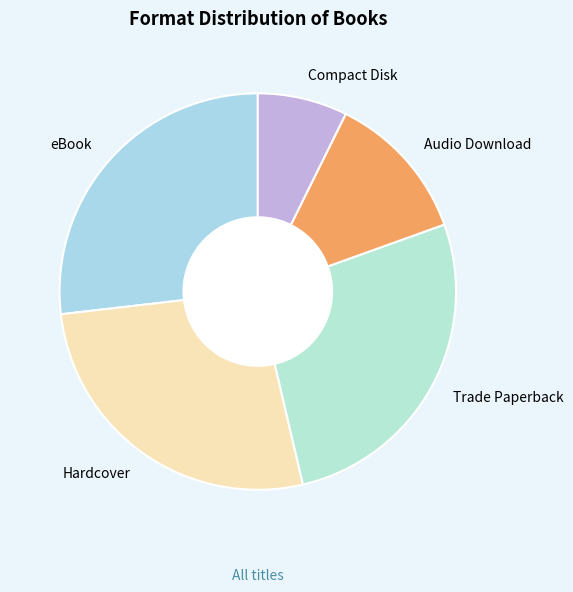

Between Audio Download and Trade Paperback, which is larger?

Trade Paperback